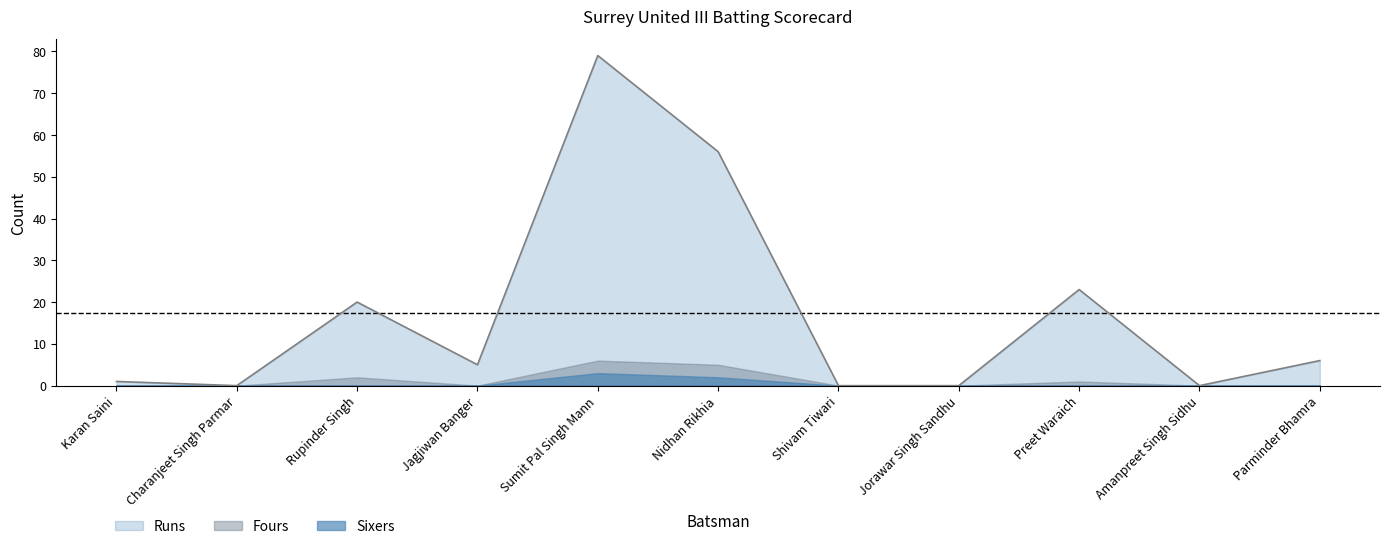

What is the greatest value displayed?

79